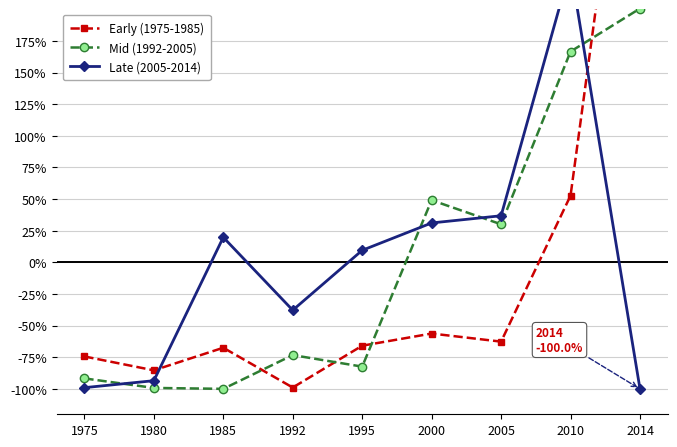

How many values in the Early (1975-1985) series exceed -65?

4